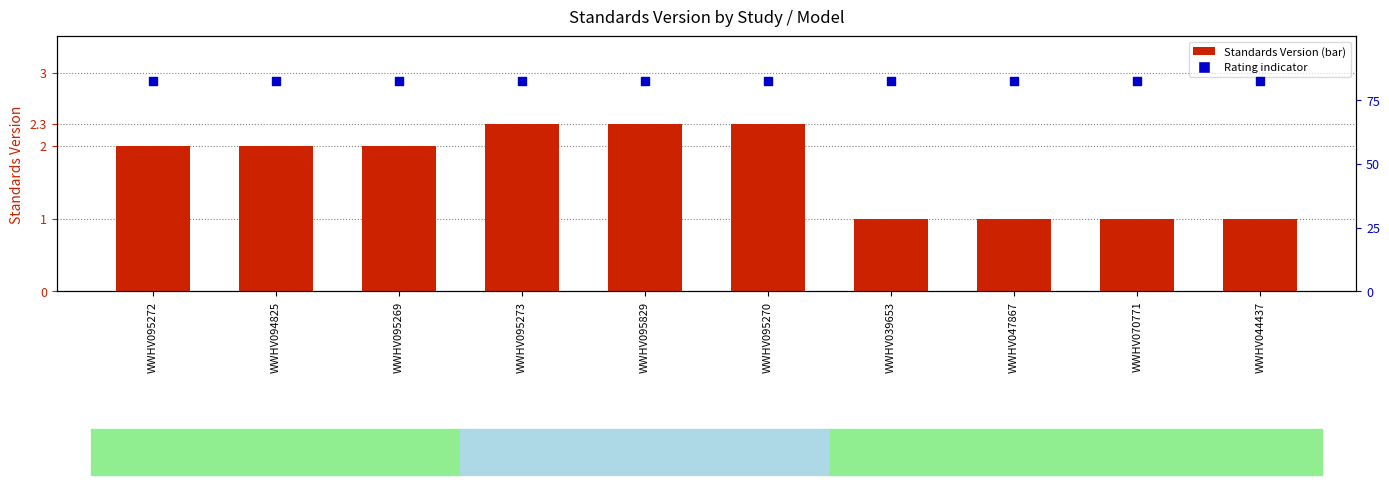

Which series reaches the maximum Y coordinate?

Rating (High=filled)